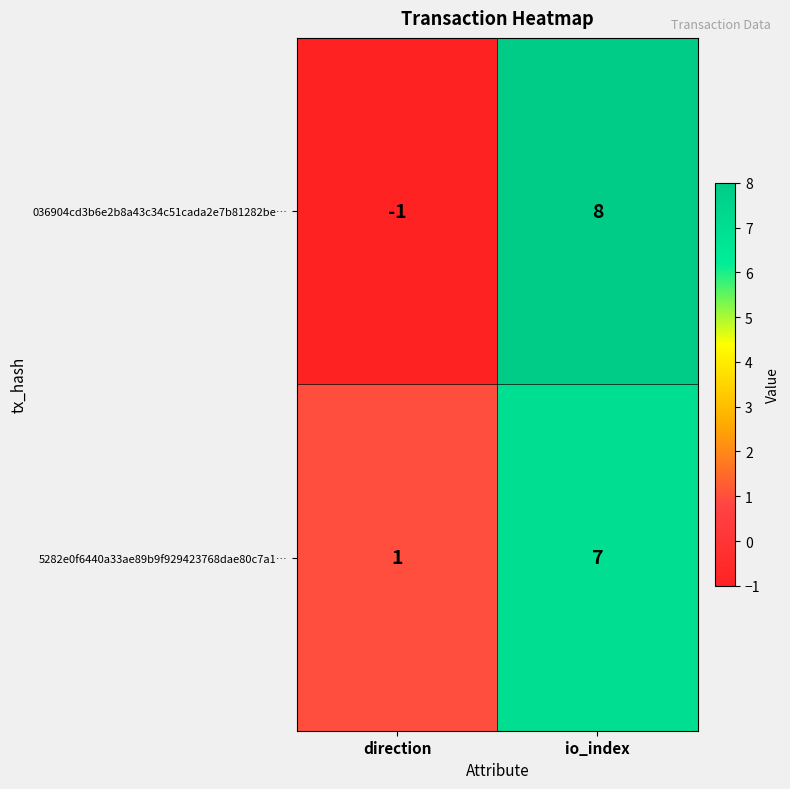

What is the difference between the 036904cd3b6e2b8a43c34c51cada2e7b81282be… values at io_index and direction?

9